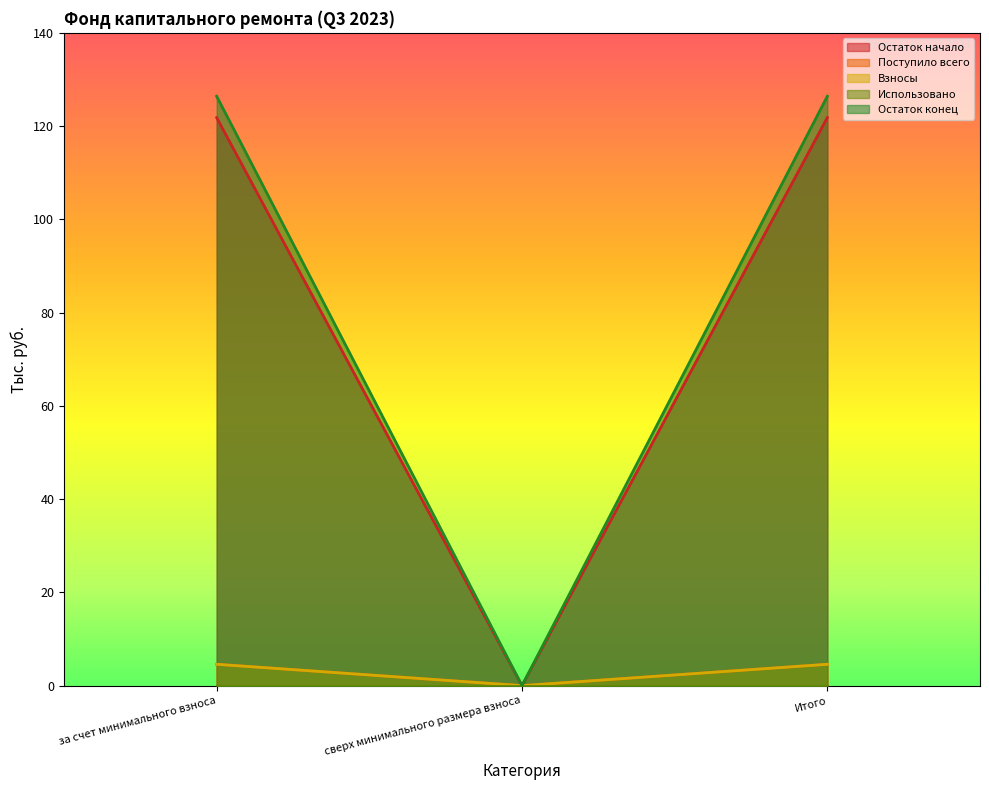

The value of Остаток начало at сверх минимального размера взноса is 0.0. True or false?

True